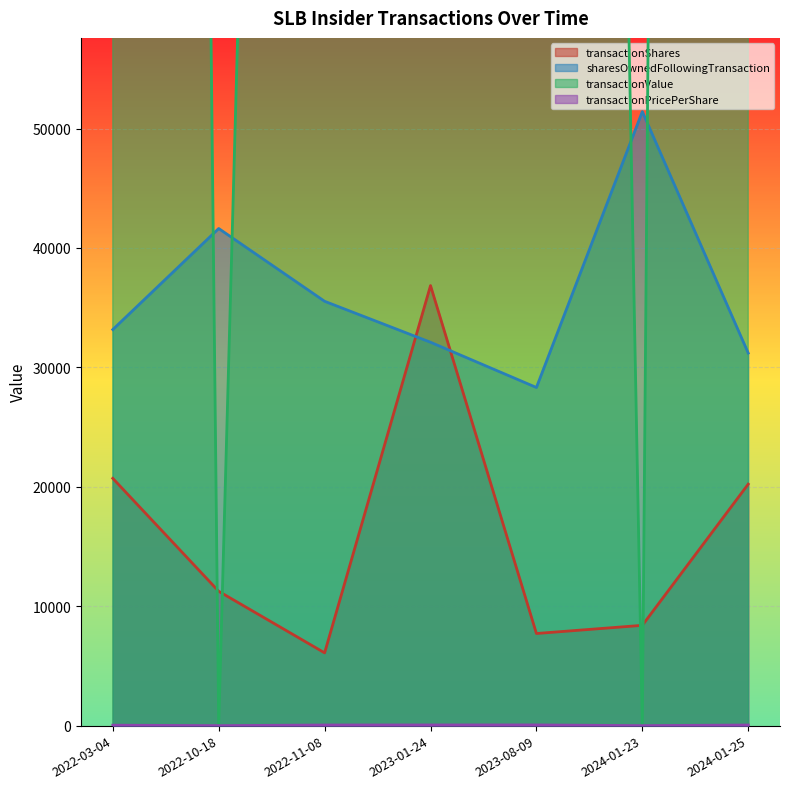

What is the label of the 7th point from the right?

2022-03-04